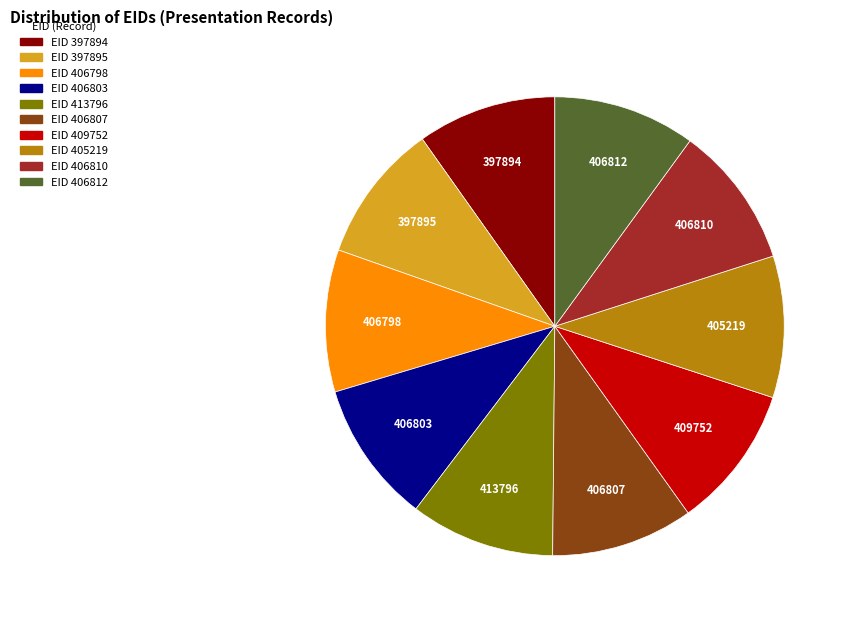

Is there any slice that represents more than half of the pie?

No